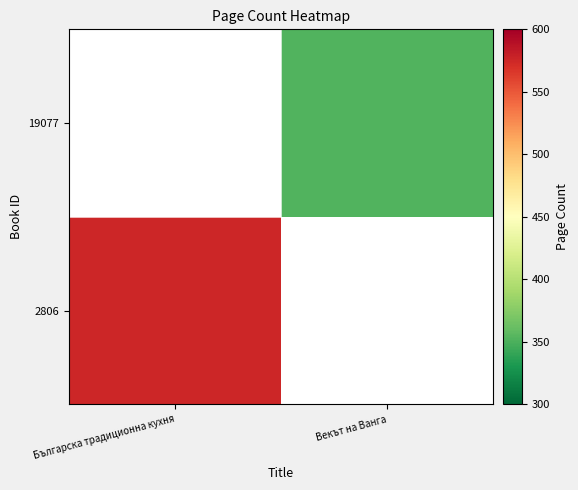

How many data points does each series have?

2